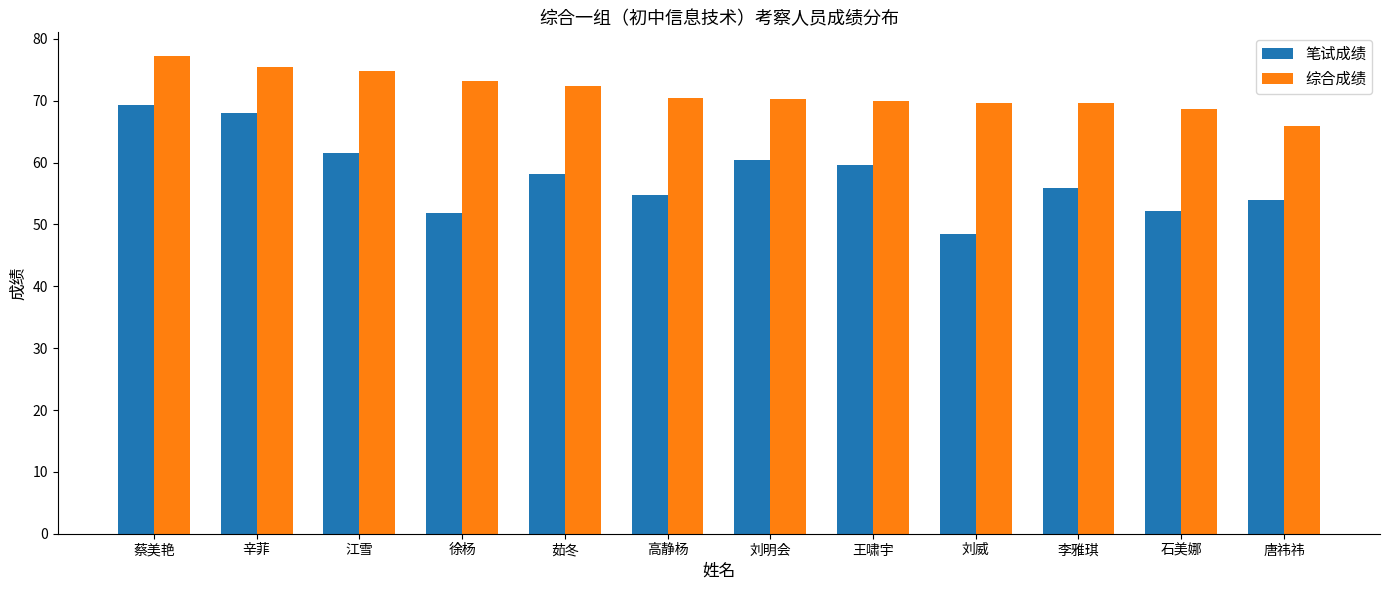

What is the value of the 笔试成绩 bar at the 11th from the left?

52.2